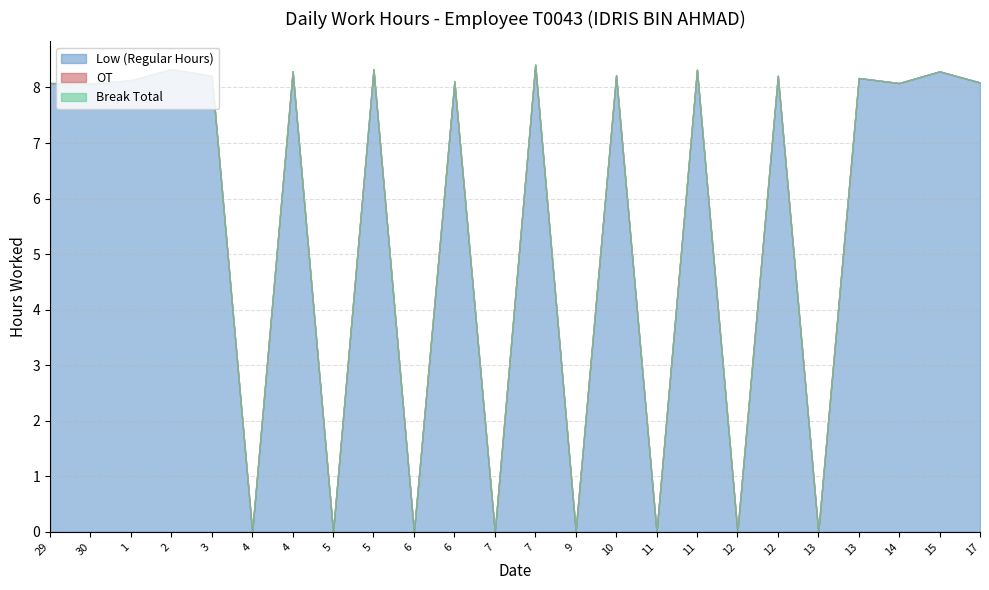

Reading left to right, list all the values displayed in this chart.

Low (Regular Hours): 29=8.1	30=8.1	1=8.1	2=8.3	3=8.2	4=0.0	4=8.3	5=0.0	5=8.3	6=0.0	6=8.1	7=0.0	7=8.4	9=0.0	10=8.2	11=0.0	11=8.3	12=0.0	12=8.2	13=0.0	13=8.2	14=8.1	15=8.3	17=8.1
OT: 29=0.0	30=0.0	1=0.0	2=0.0	3=0.0	4=0.0	4=0.0	5=0.0	5=0.0	6=0.0	6=0.0	7=0.0	7=0.0	9=0.0	10=0.0	11=0.0	11=0.0	12=0.0	12=0.0	13=0.0	13=0.0	14=0.0	15=0.0	17=0.0
Break Total: 29=0.0	30=0.0	1=0.0	2=0.0	3=0.0	4=0.0	4=0.0	5=0.0	5=0.0	6=0.0	6=0.0	7=0.0	7=0.0	9=0.0	10=0.0	11=0.0	11=0.0	12=0.0	12=0.0	13=0.0	13=0.0	14=0.0	15=0.0	17=0.0